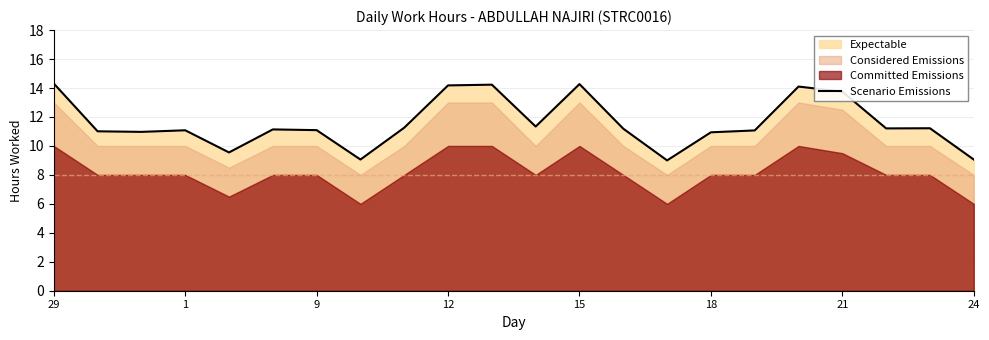

What is the maximum value shown in the chart?

14.3